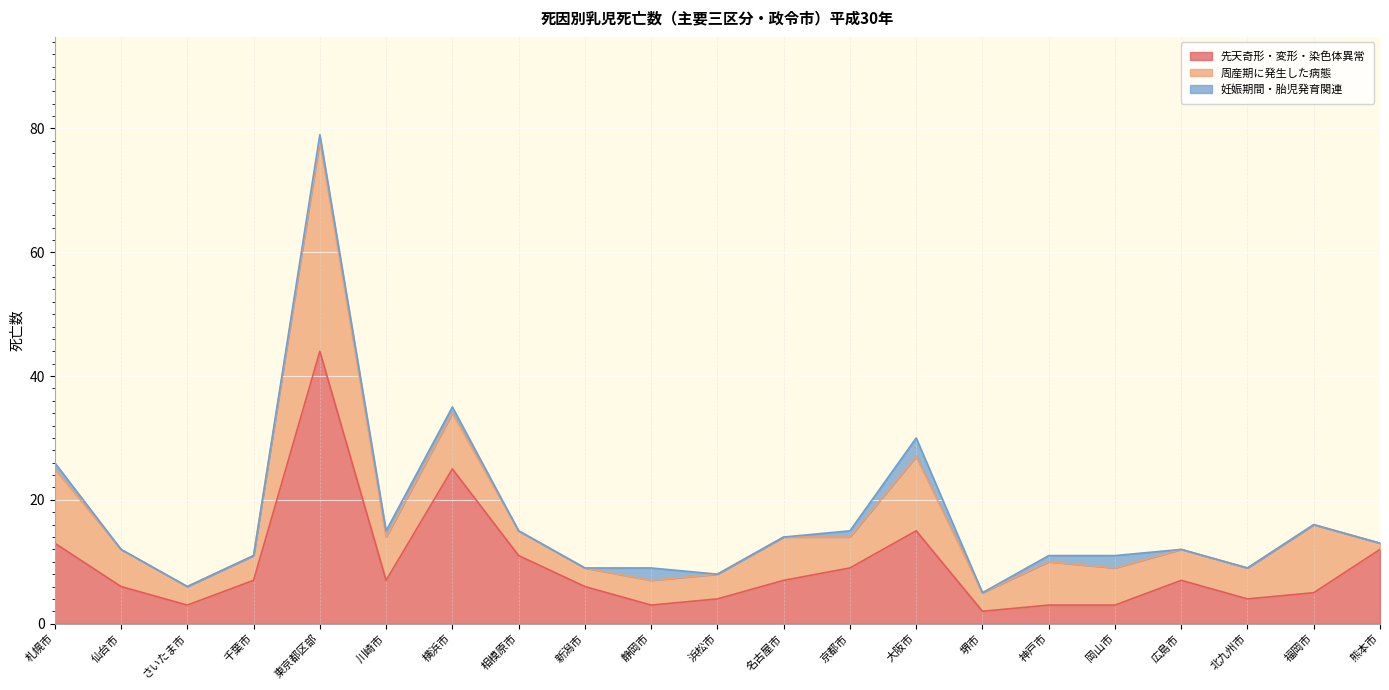

Which has a higher value, 熊本市 or 札幌市?

札幌市